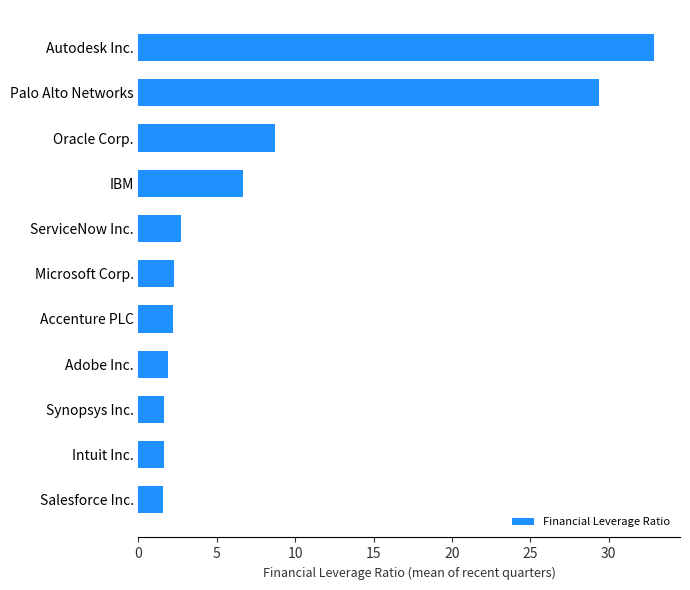

What is the change in value from IBM to Adobe Inc.?

-4.8